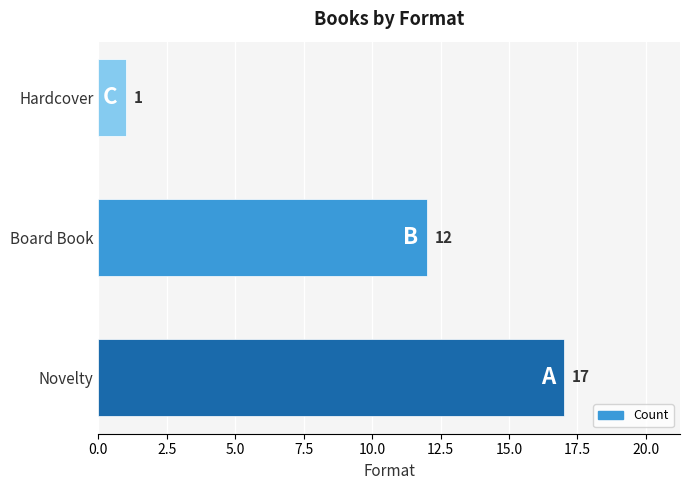

Which label corresponds to the smallest value in the chart?

Hardcover